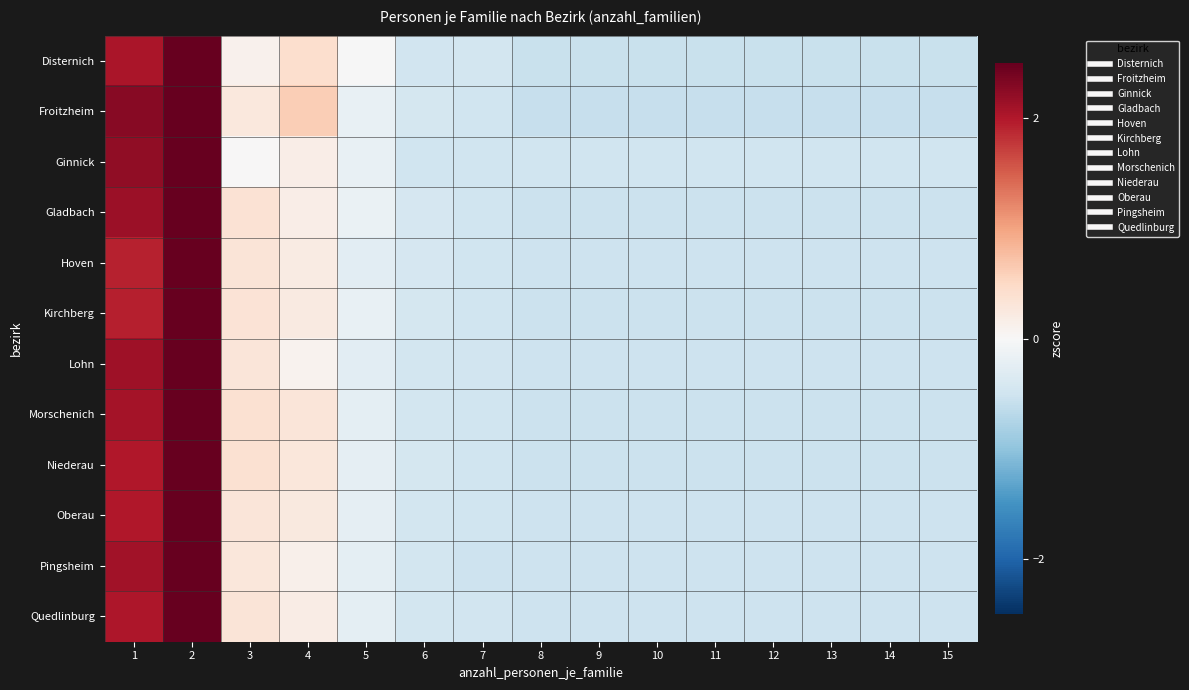

Between 12 and 10, which is larger?

12